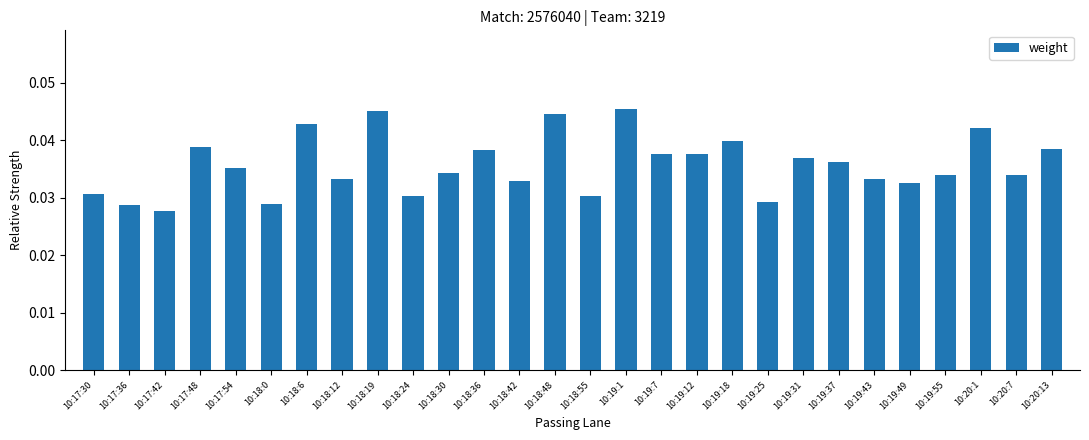

What is the sum of all values?

1.0